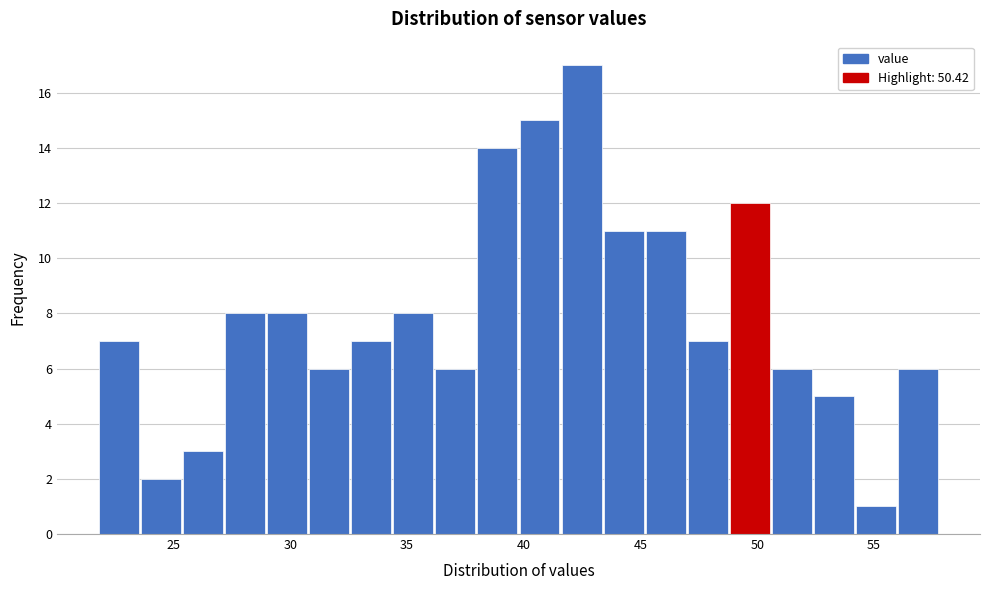

Around what value on the x-axis is the tallest bar? Give the approximate position of its centre, as read against the axis.

42.5